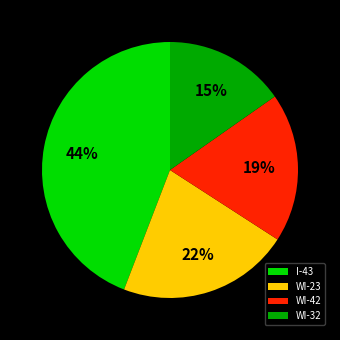

To the nearest percent, what is the difference between the I-43 and WI-42 slice percentages?

25%